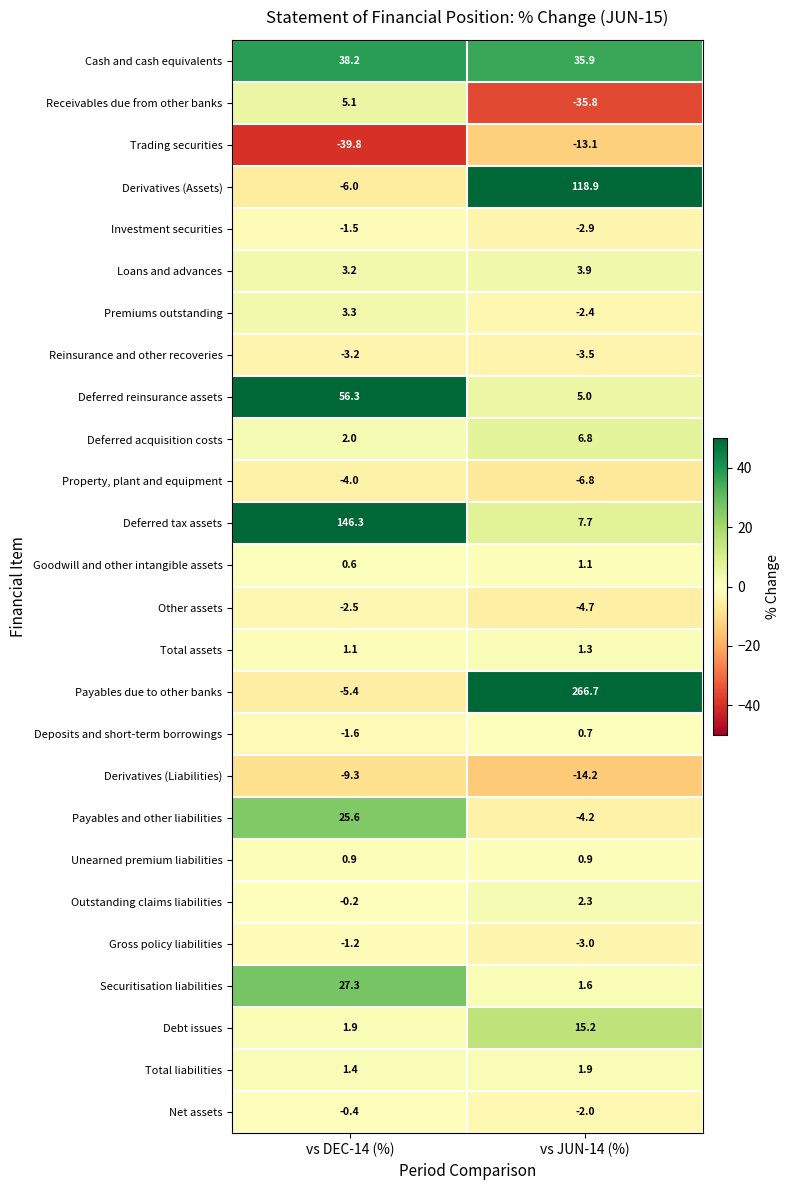

At vs JUN-14 (%), list the series in order from smallest to largest.

Receivables due from other banks, Derivatives (Liabilities), Trading securities, Property, plant and equipment, Other assets, Payables and other liabilities, Reinsurance and other recoveries, Gross policy liabilities, Investment securities, Premiums outstanding, Net assets, Deposits and short-term borrowings, Unearned premium liabilities, Goodwill and other intangible assets, Total assets, Securitisation liabilities, Total liabilities, Outstanding claims liabilities, Loans and advances, Deferred reinsurance assets, Deferred acquisition costs, Deferred tax assets, Debt issues, Cash and cash equivalents, Derivatives (Assets), Payables due to other banks